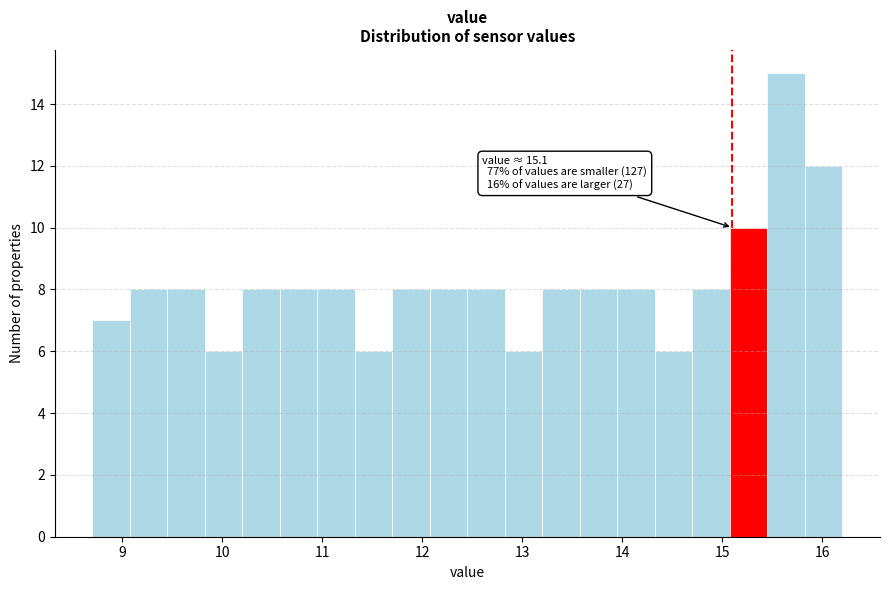

Read against the x-axis, roughly where is the centre of the tallest bar?

15.6